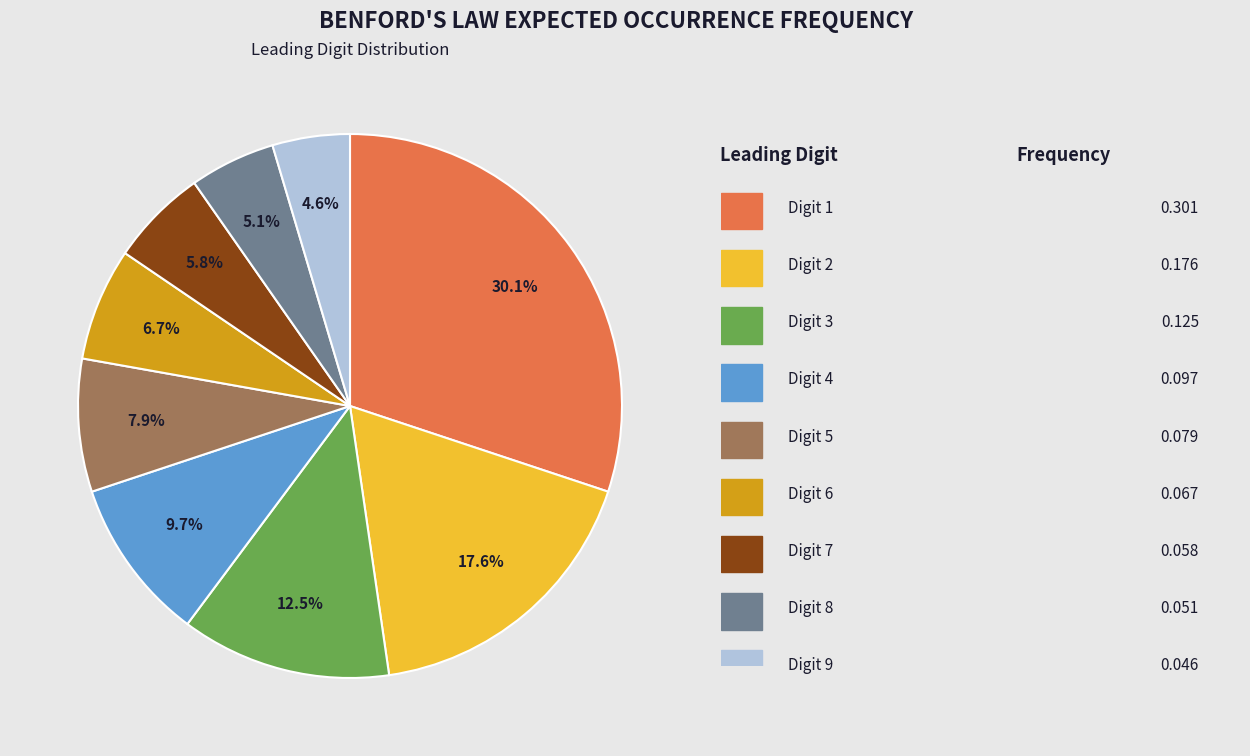

Is there a majority slice in this chart?

No